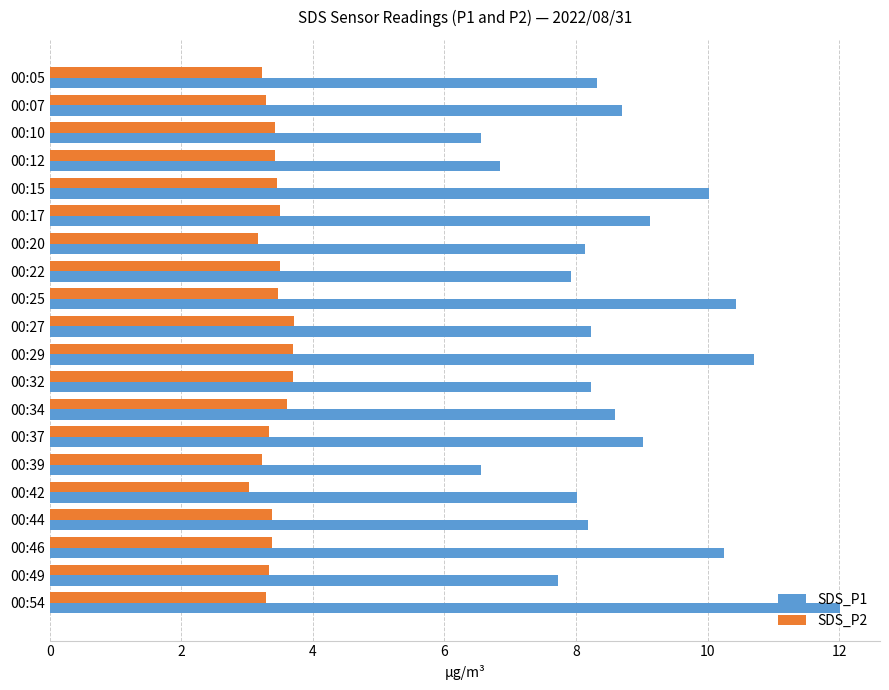

Which series has the widest spread of values?

SDS_P1